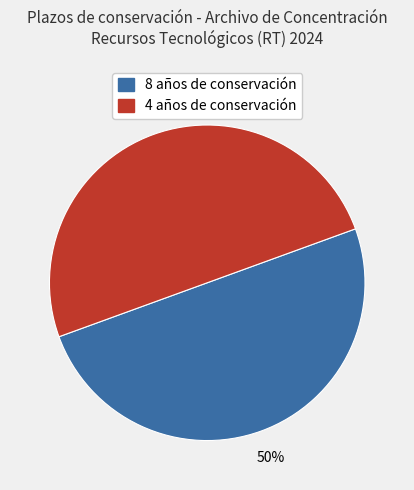

To the nearest percent, what is the average slice percentage?

50%